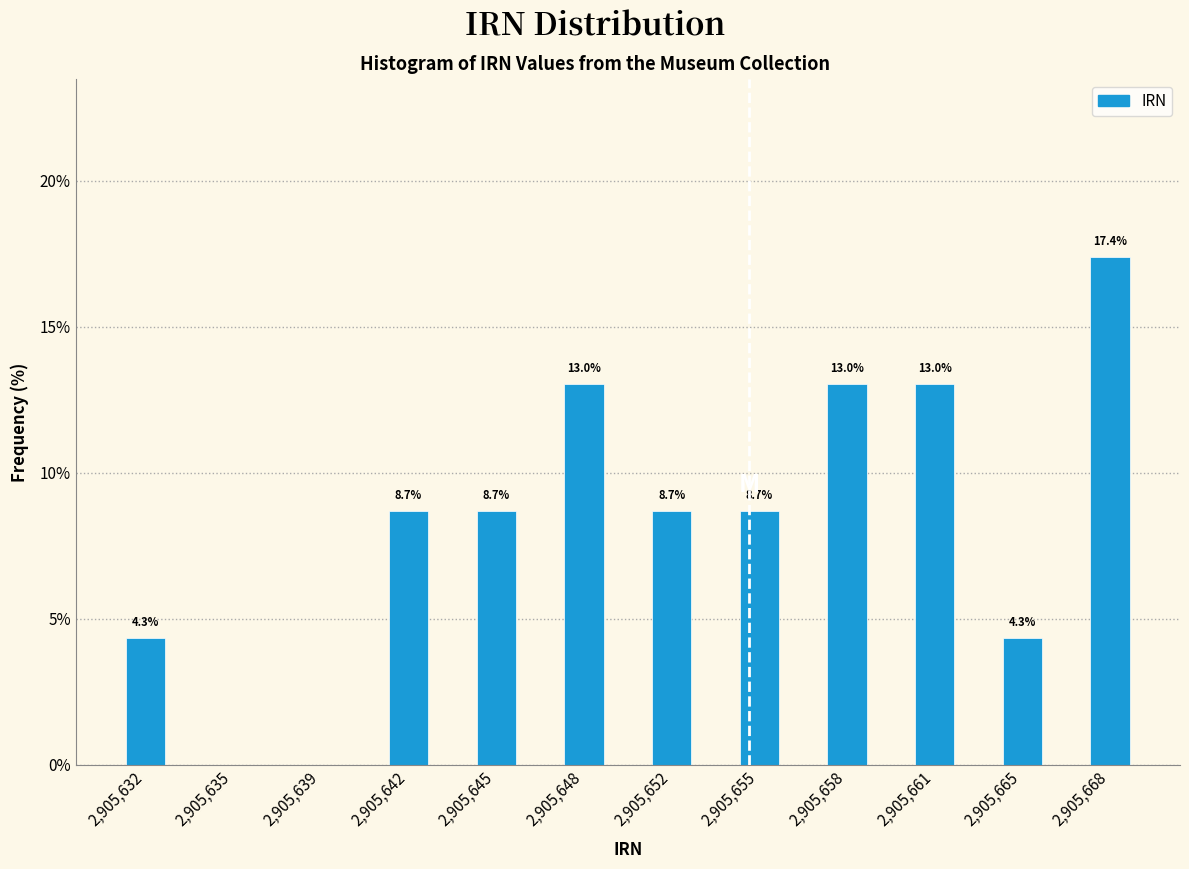

Reading right to left, transcribe all the data shown in this chart.

2,905,668=17.4	2,905,665=4.3	2,905,661=13.0	2,905,658=13.0	2,905,655=8.7	2,905,652=8.7	2,905,648=13.0	2,905,645=8.7	2,905,642=8.7	2,905,639=0.0	2,905,635=0.0	2,905,632=4.3